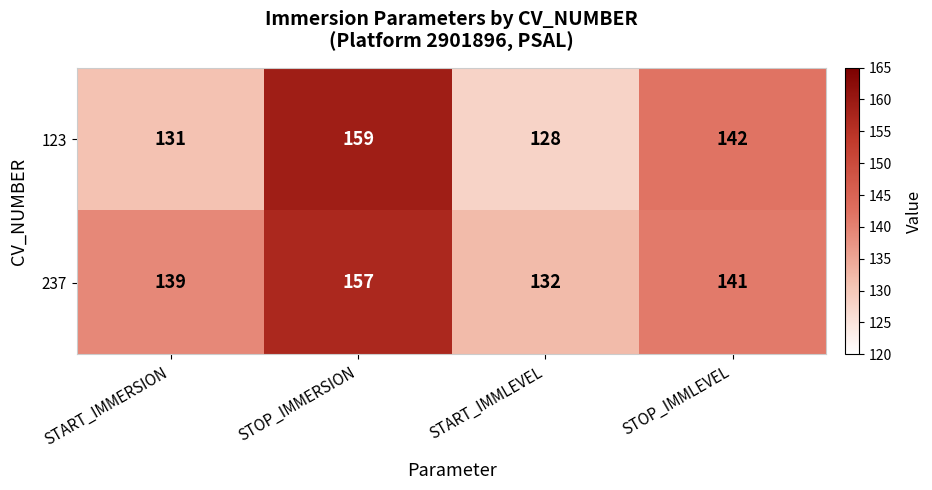

Count the number of categories in the chart.

4